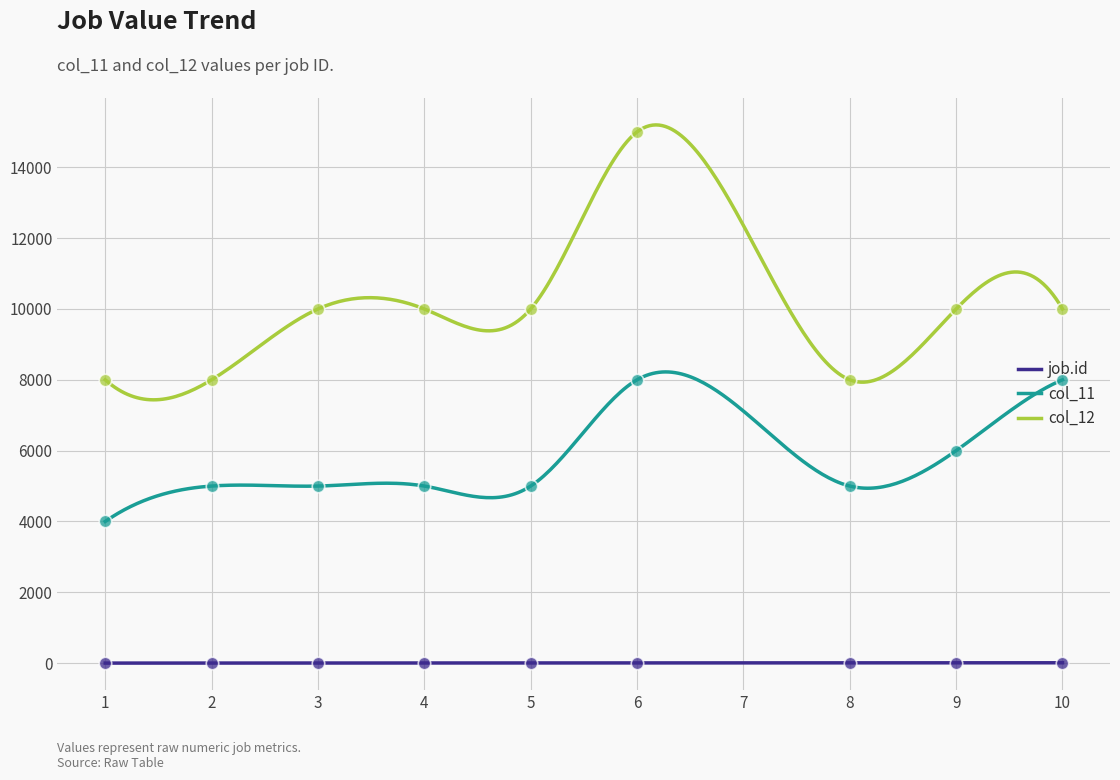

At how many categories does at least one series exceed 11130?

1